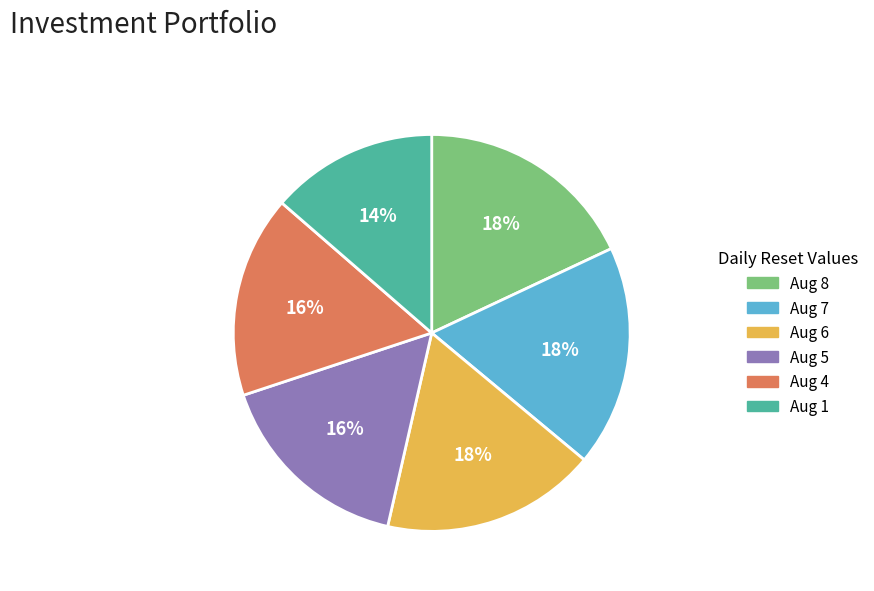

To the nearest percent, what portion does Aug 7 represent?

18%